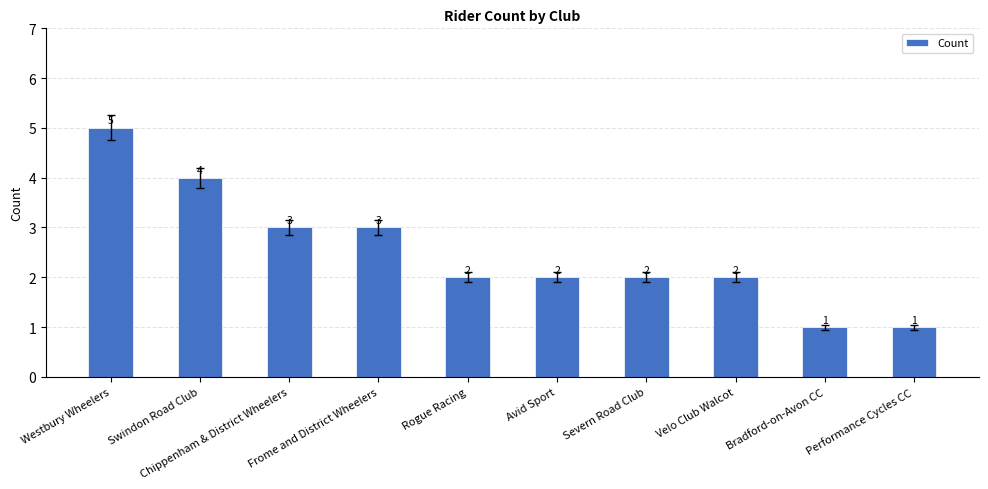

What is the ratio of the value at Velo Club Walcot to the value at Bradford-on-Avon CC?

2.0